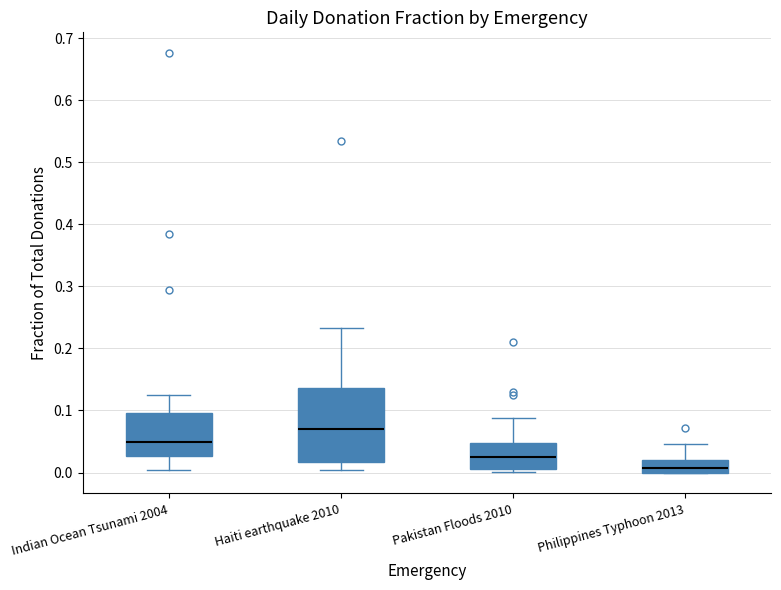

Reading left to right, transcribe this box plot: for each box, give where its median line is, the range the box spans, and where its two whiskers end, as read against the y-axis. The values are not printed on the chart, so give them approximately, as read against the axis.

Indian Ocean Tsunami 2004: median 0.05, box 0.03 to 0.10, whiskers 0.00 to 0.13
Haiti earthquake 2010: median 0.07, box 0.02 to 0.14, whiskers 0.00 to 0.23
Pakistan Floods 2010: median 0.02, box 0.01 to 0.05, whiskers 0.00 to 0.09
Philippines Typhoon 2013: median 0.01, box 0.00 to 0.02, whiskers 0.00 to 0.05